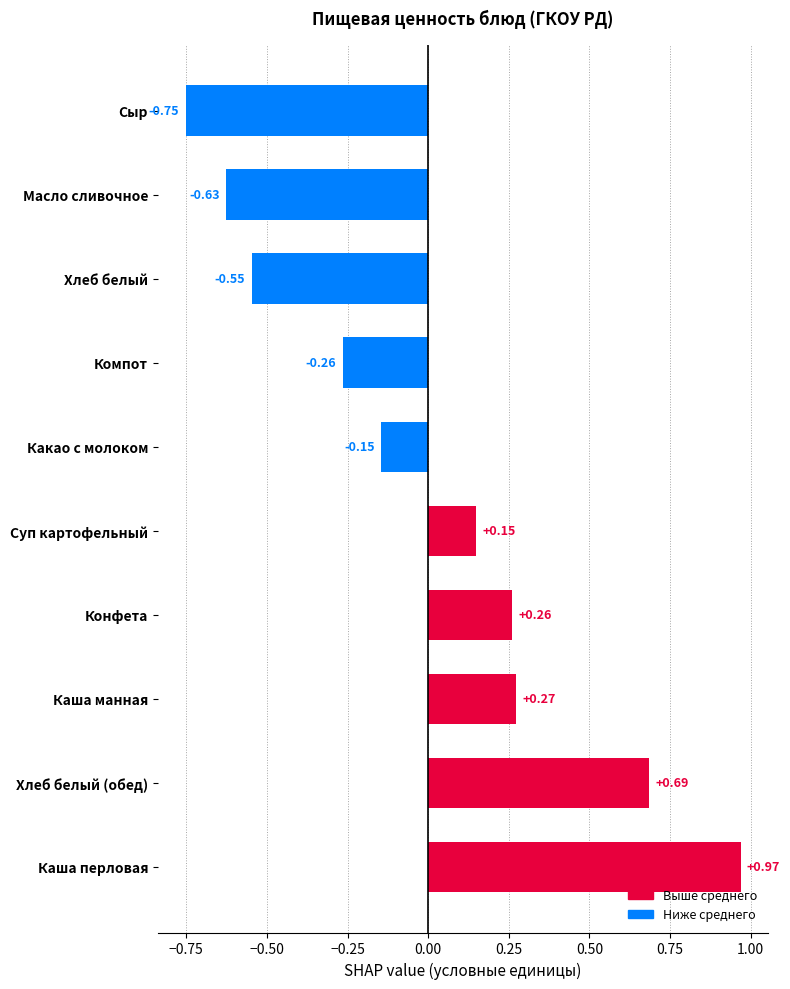

Are the bars horizontal?

Yes